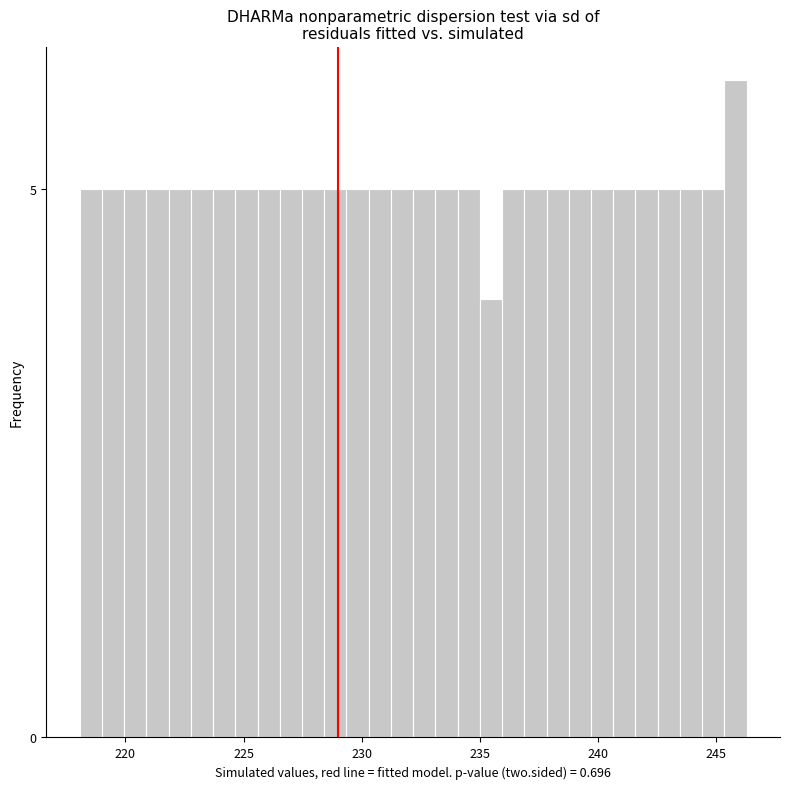

Around what value on the x-axis is the tallest bar? Give the approximate position of its centre, as read against the axis.

246.0